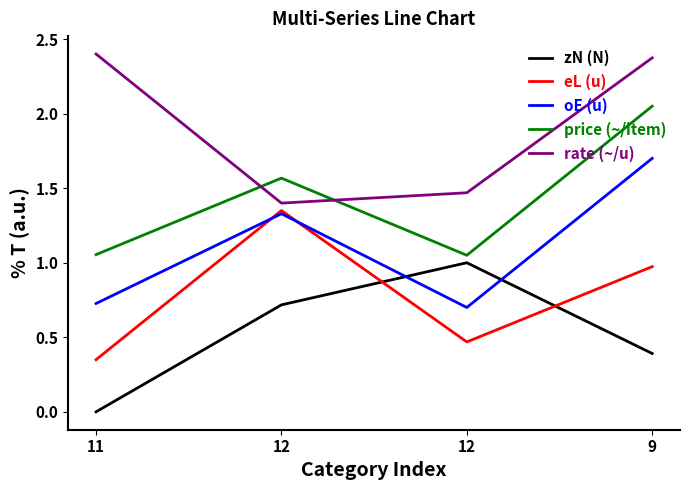

The price (~/item) series shows 2.0 at 9. True or false?

True